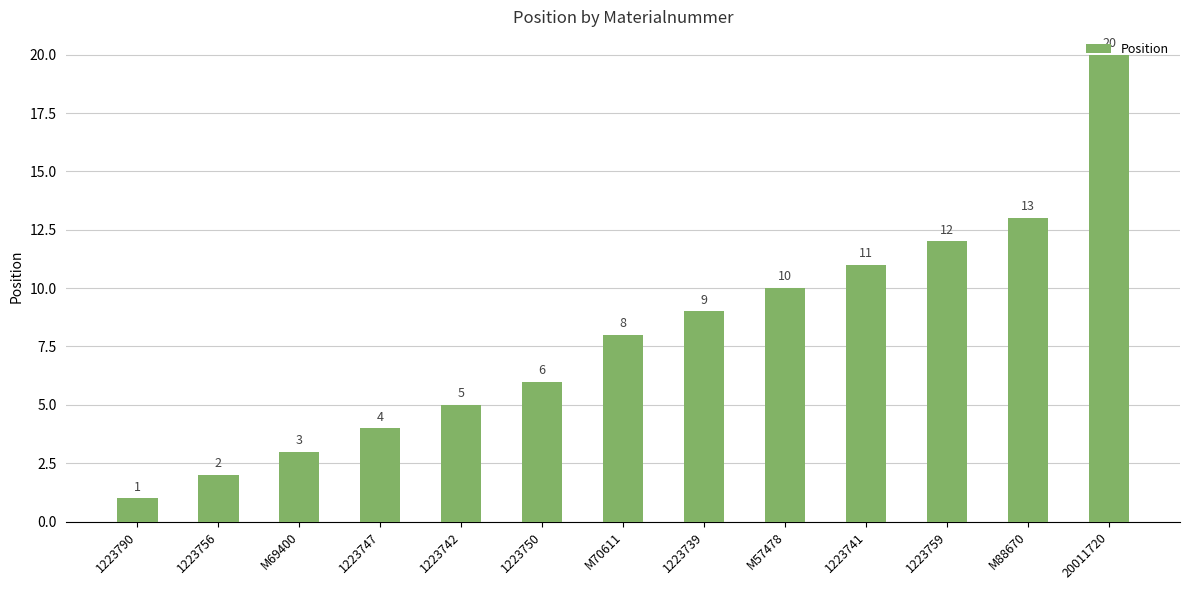

What is the sum of all values?

104